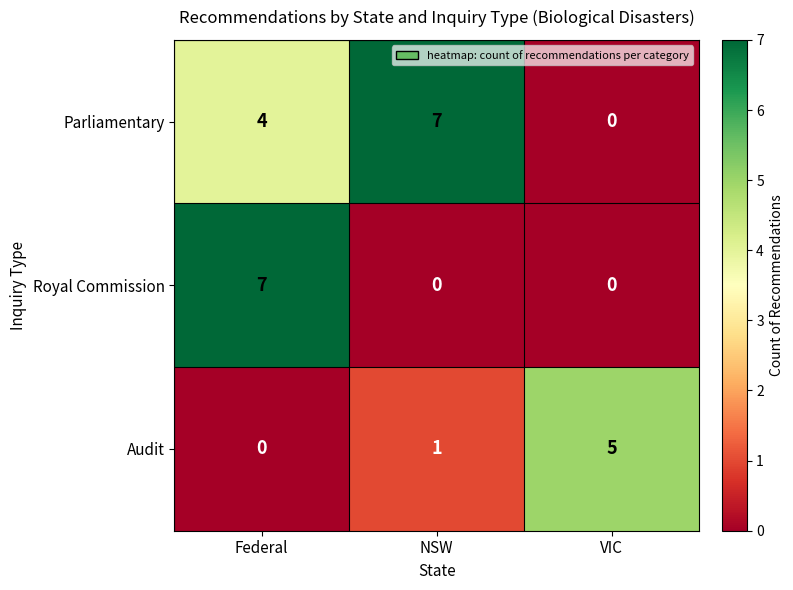

At which category is the sum across all series the highest?

Federal